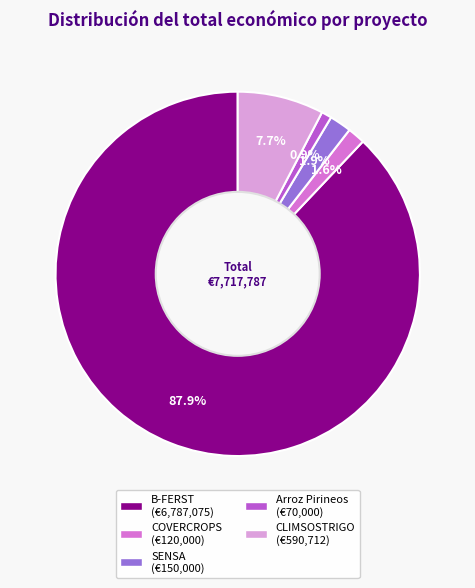

To the nearest percent, what is the average slice percentage?

20%